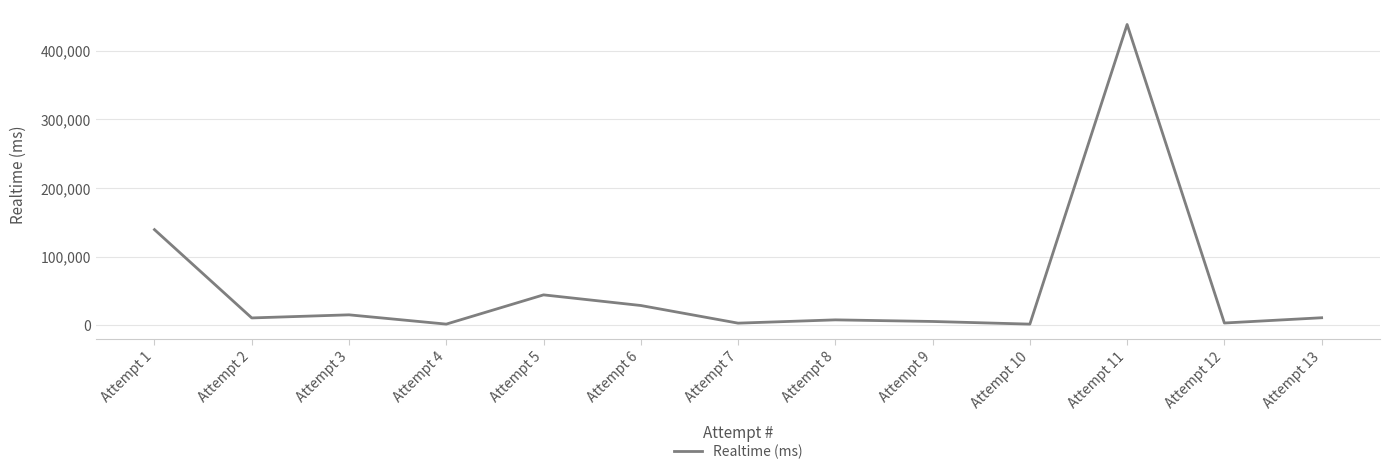

Is it true that the value at Attempt 1 is 139355?

True